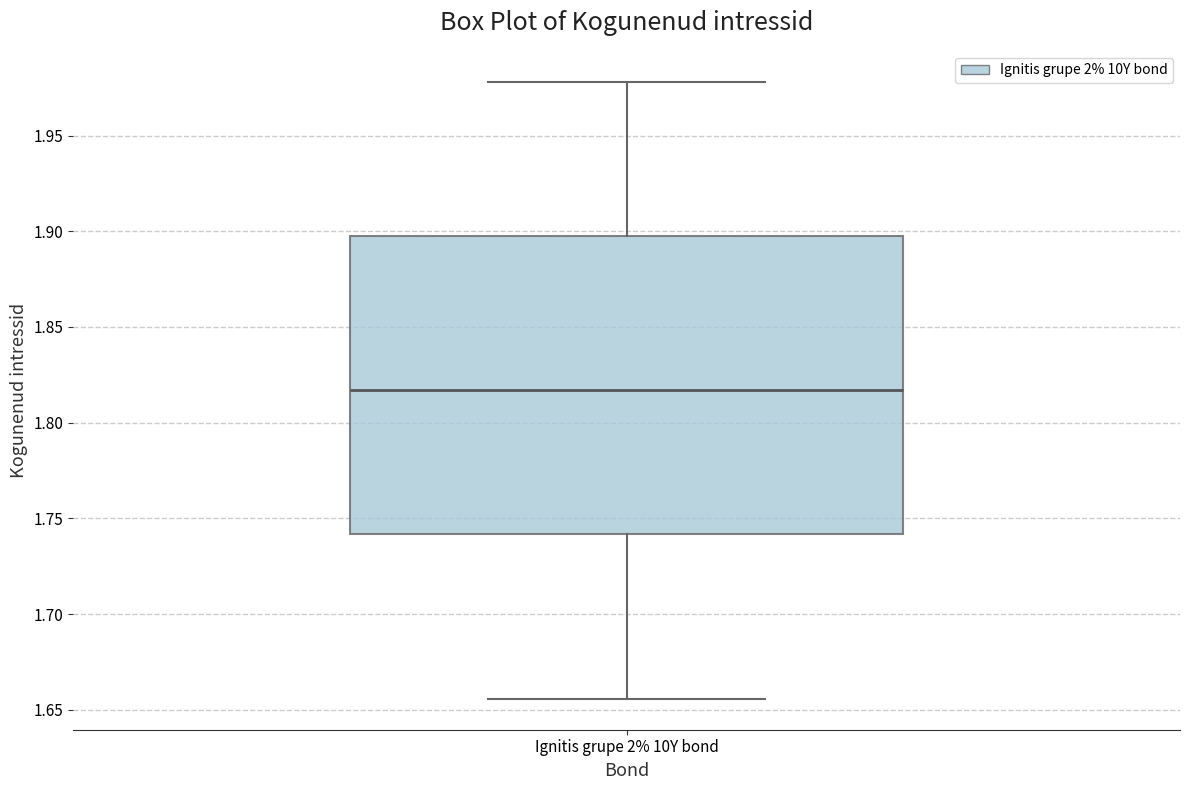

Where does the upper whisker of the box for Ignitis grupe 2% 10Y bond end on the y-axis? The values are not printed on the chart, so give them approximately, as read against the axis.

1.980